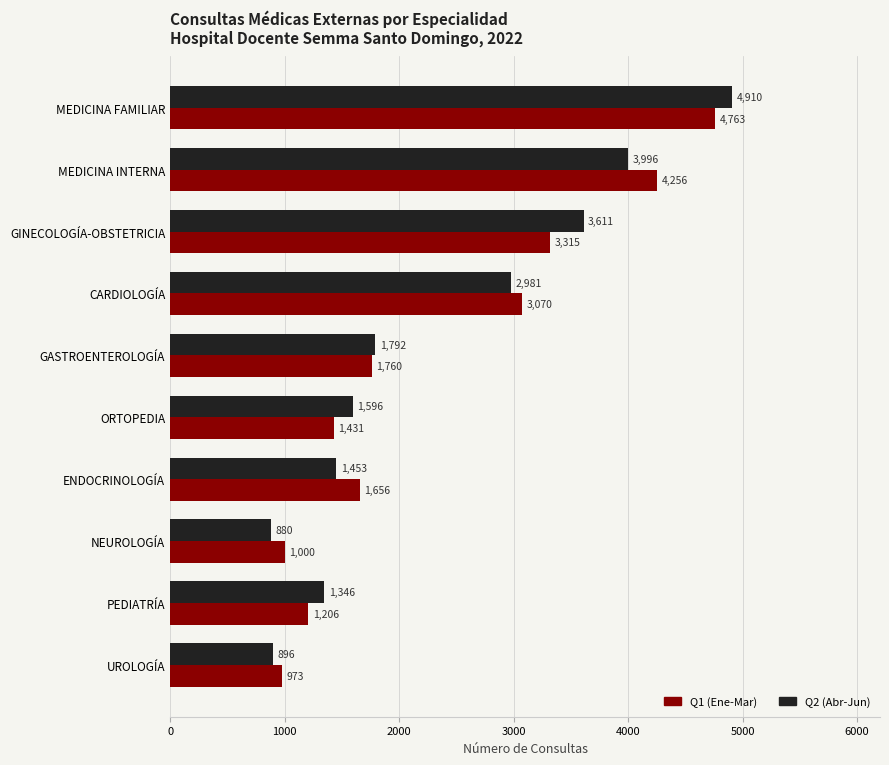

List the series in order of their overall mean, lowest first.

Q1 (Ene-Mar), Q2 (Abr-Jun)